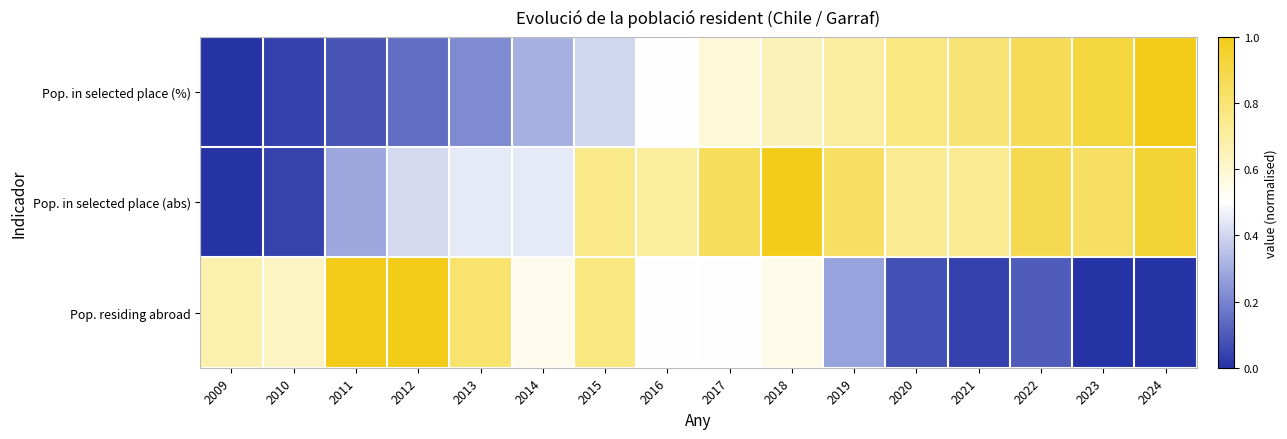

Between 2013 and 2022, which is larger?

2022